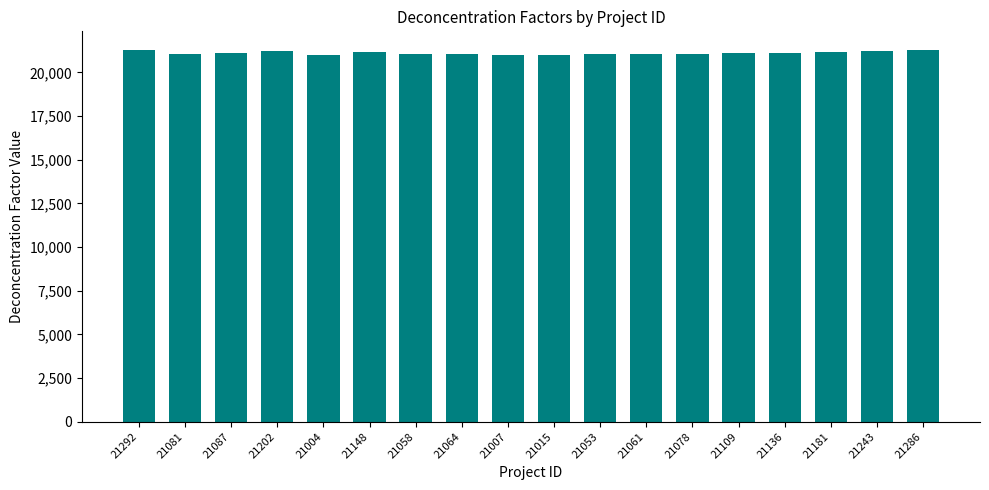

Approximately how many times larger is the value at 21292 compared to 21058?

1.0